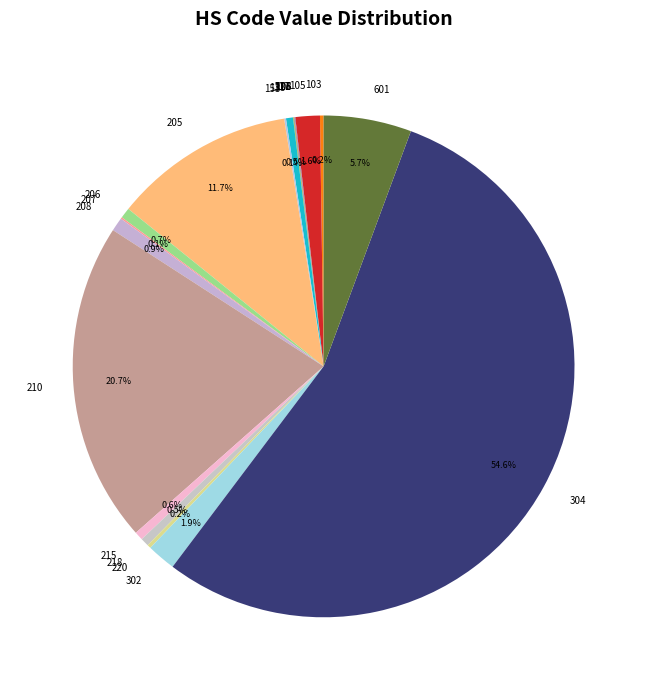

True or false: 208 accounts for 1% of the total.

True